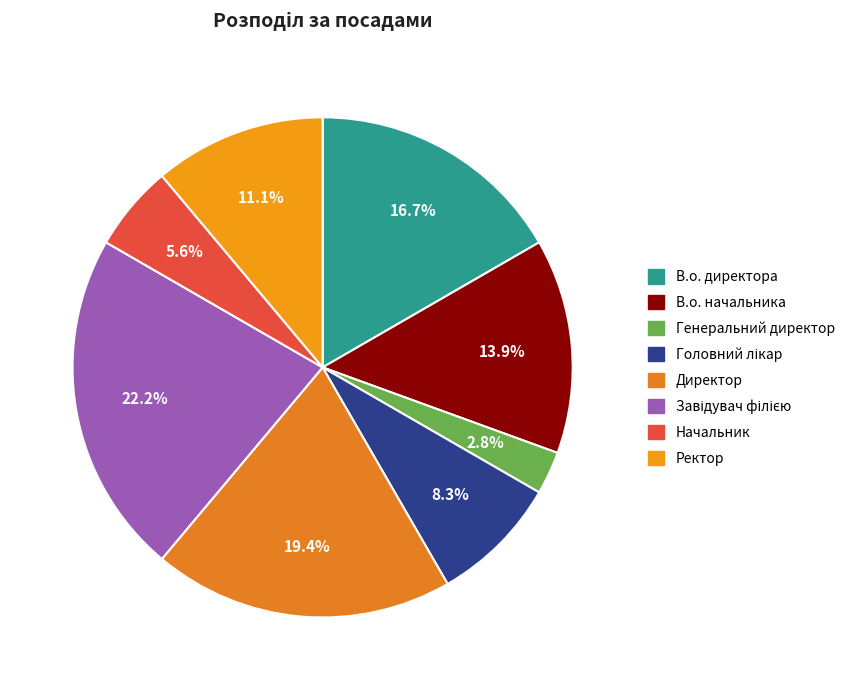

How many slices are in this pie chart?

8